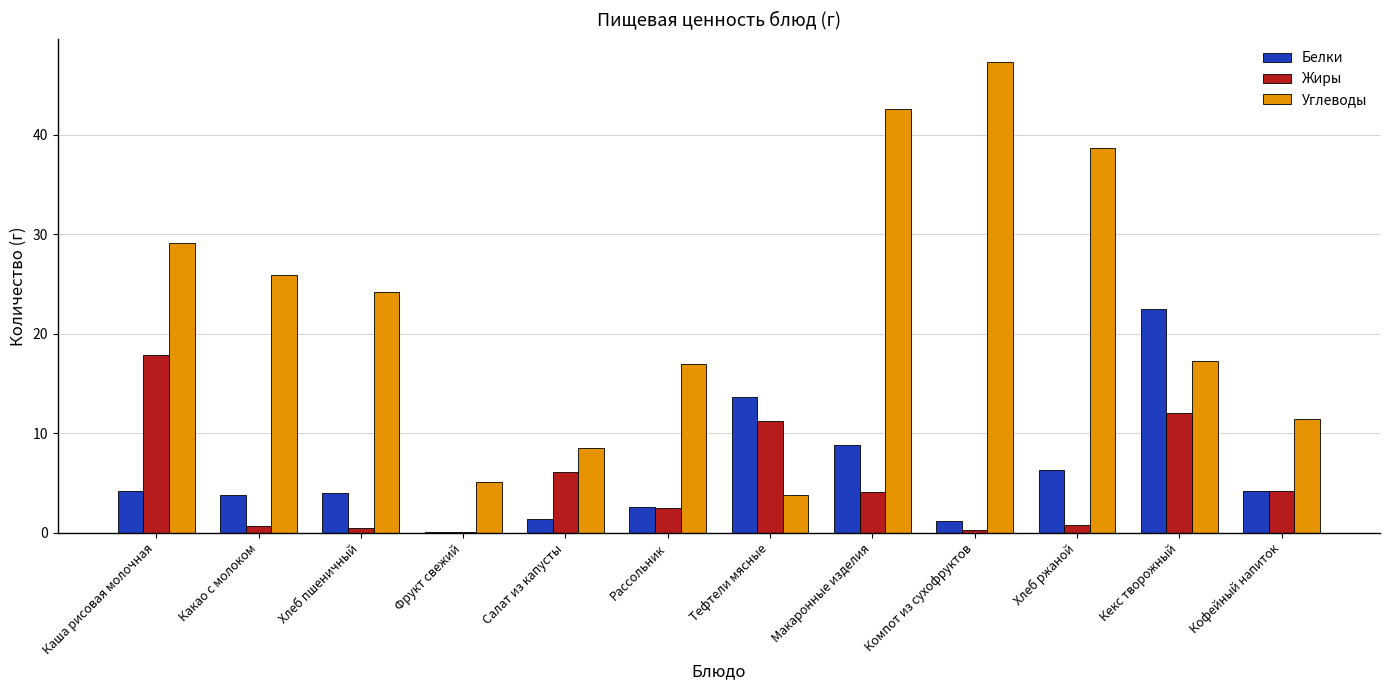

Between Макаронные изделия and Хлеб ржаной, which series saw the biggest shift?

Углеводы